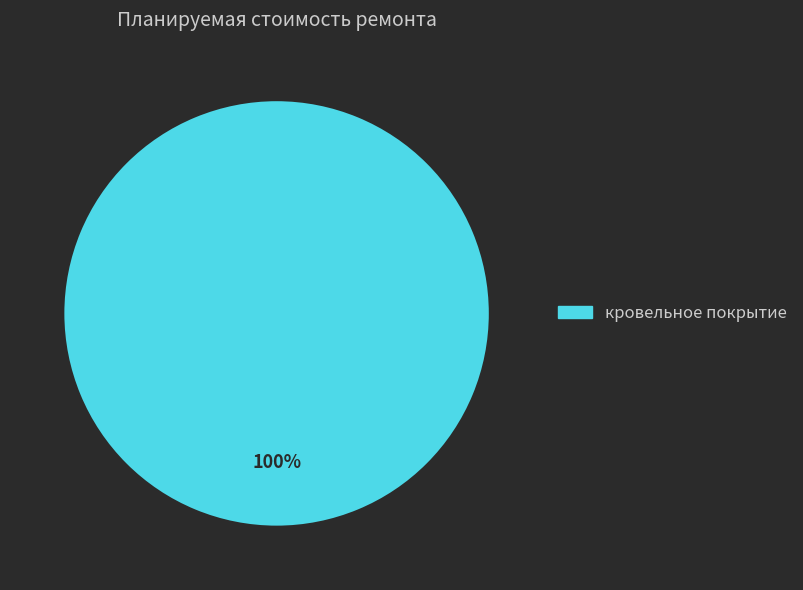

Is there a majority slice in this chart?

Yes